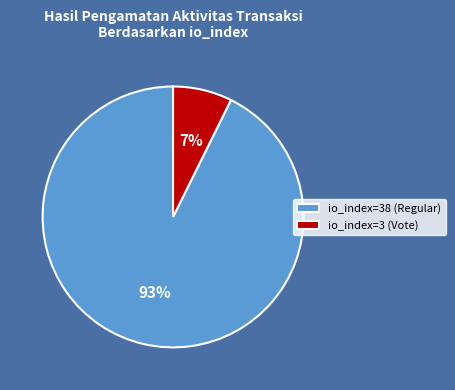

To the nearest percent, what is the average slice percentage?

50%